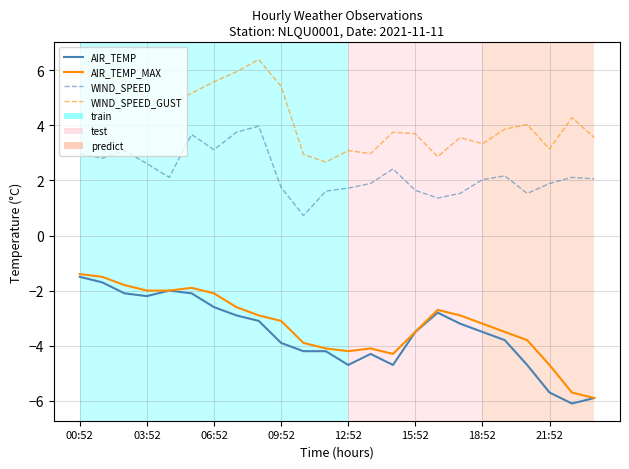

Which series has the largest total across all categories?

WIND_SPEED_GUST